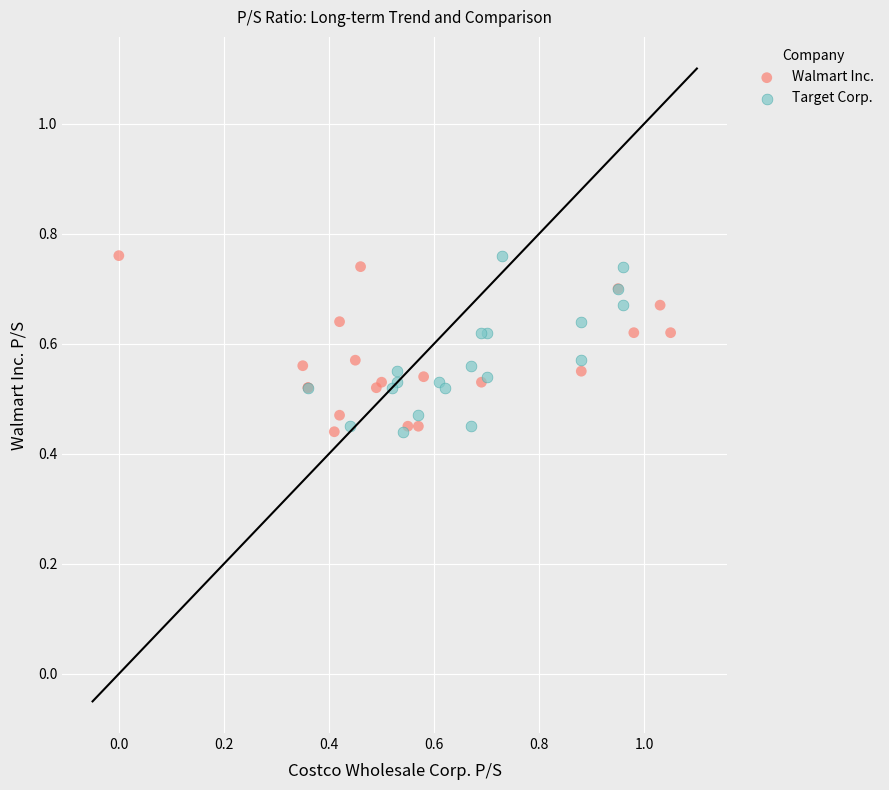

What are all the series names shown in the legend?

Walmart Inc., Target Corp.